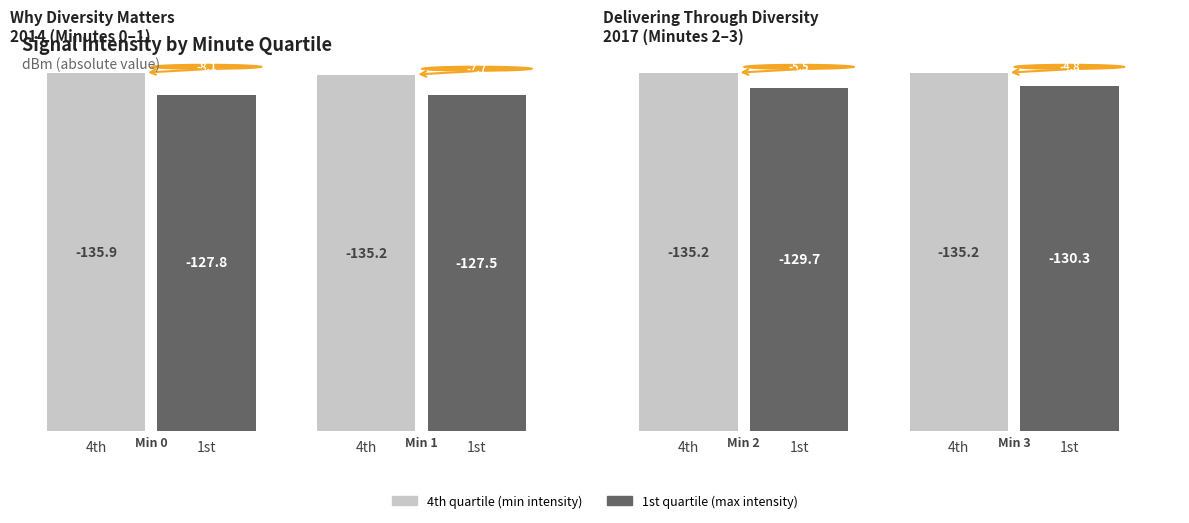

Which series has the largest total across all categories?

4th quartile (min intensity)